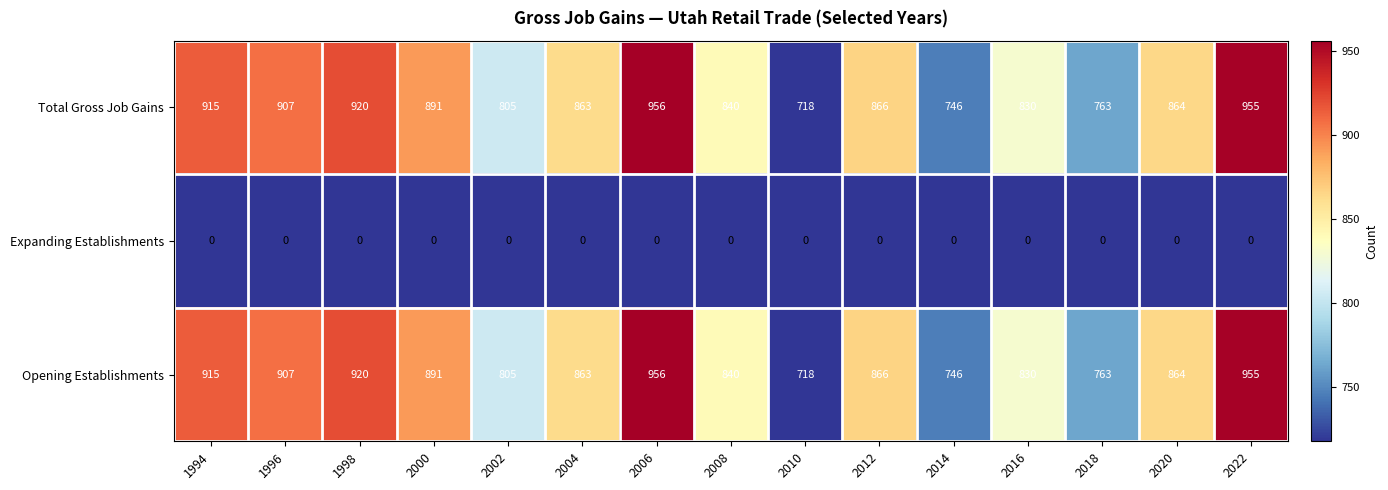

At which category is the sum across all series the highest?

2006